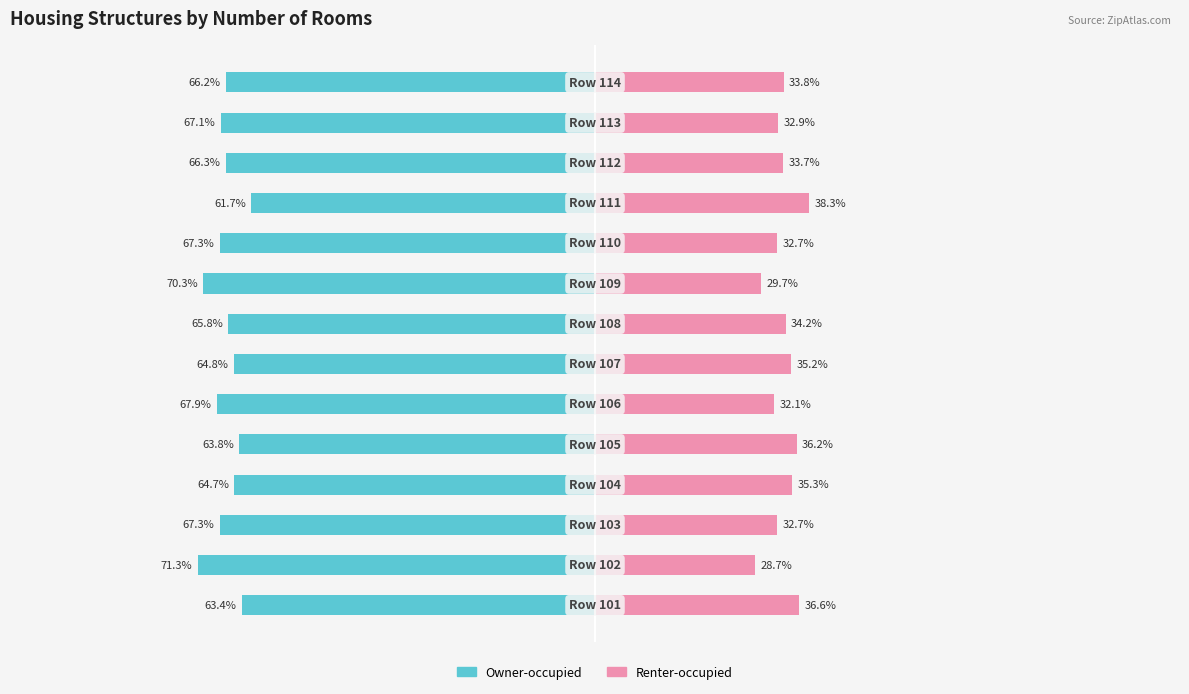

Between 0 and 9, which series saw the biggest shift?

Owner-occupied